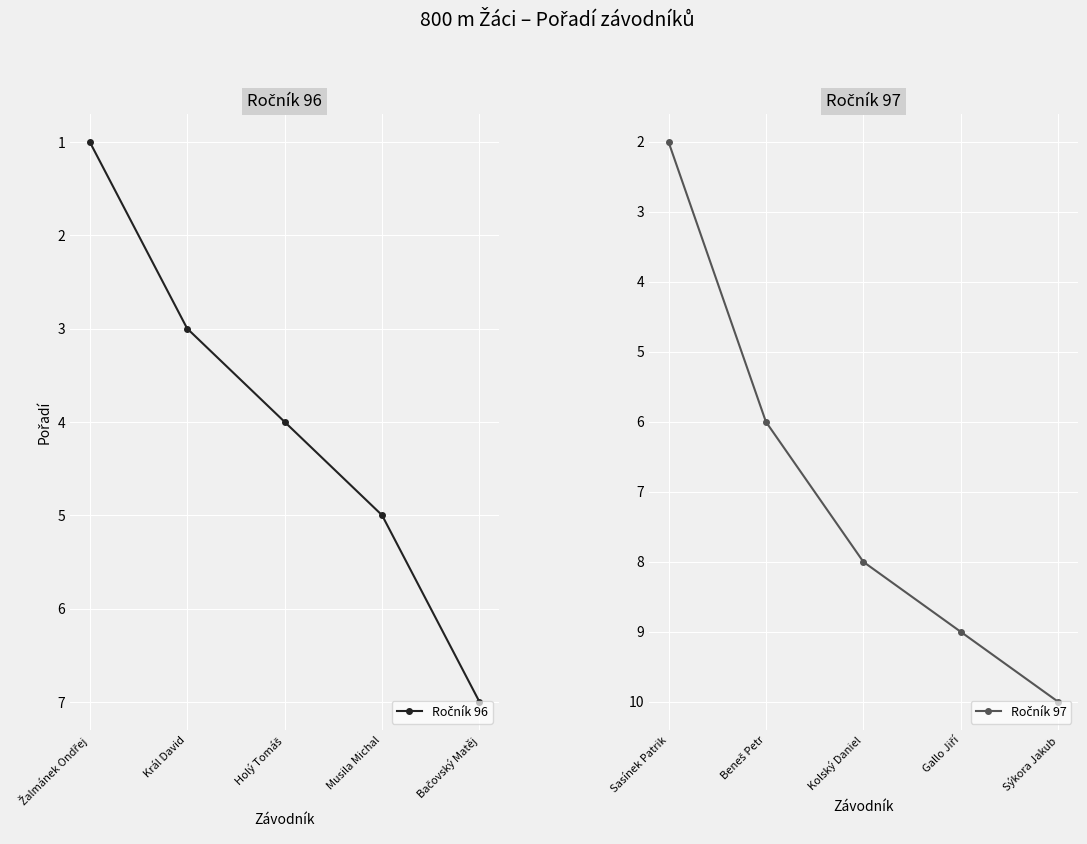

True or false: Ročník 96 and Ročník 97 cross at least once.

False